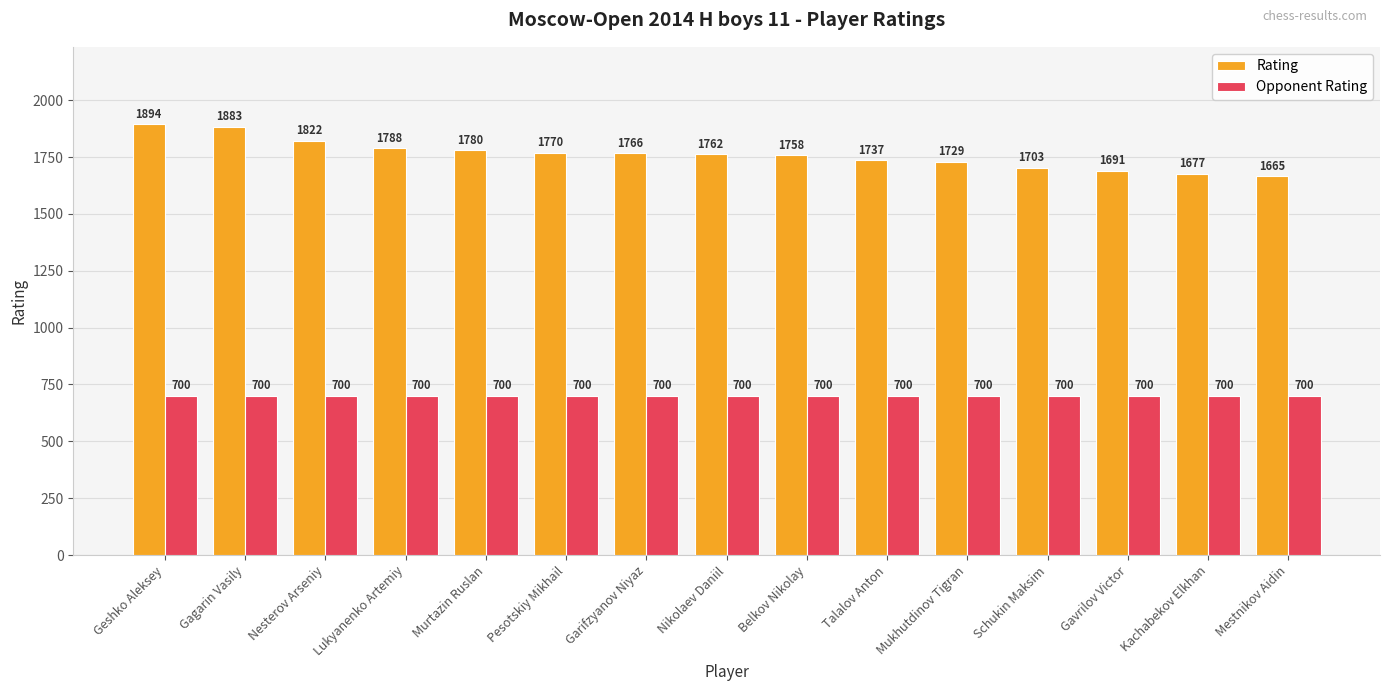

Are the bars grouped side by side (vs. stacked)?

Yes